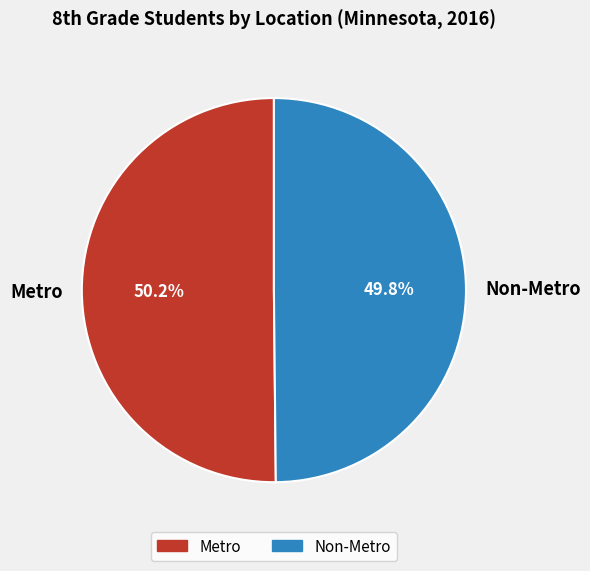

What portion of the pie excludes Non-Metro?

50.2%